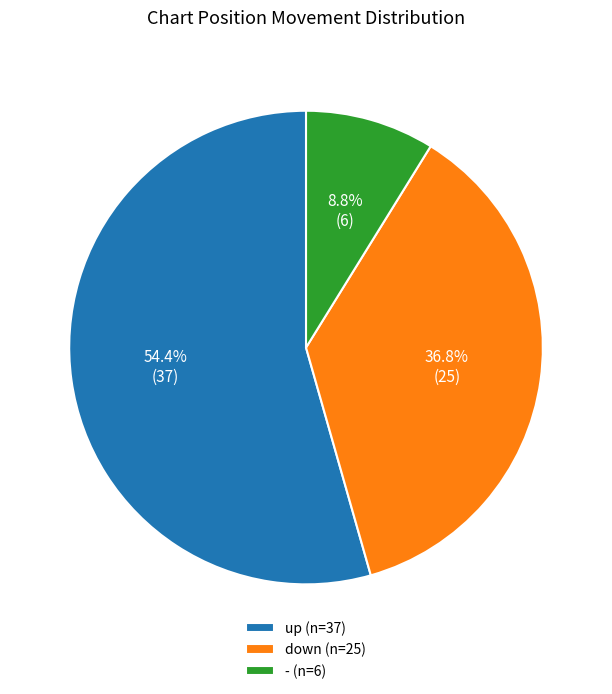

Combined, do up and - account for over 50%?

Yes